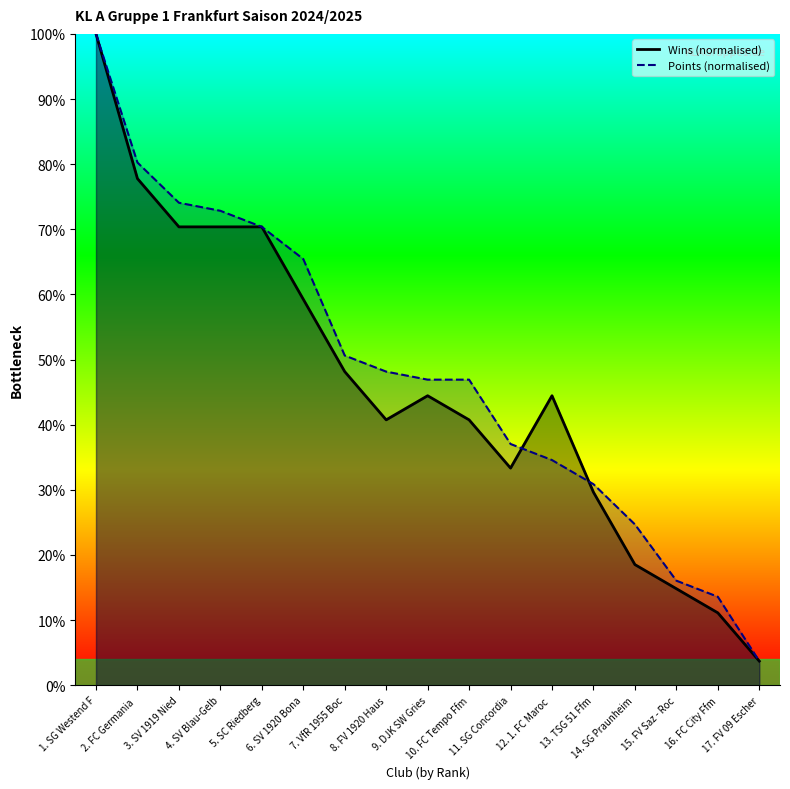

True or false: Points has a value of 38.1 at 5. SC Riedberg.

False